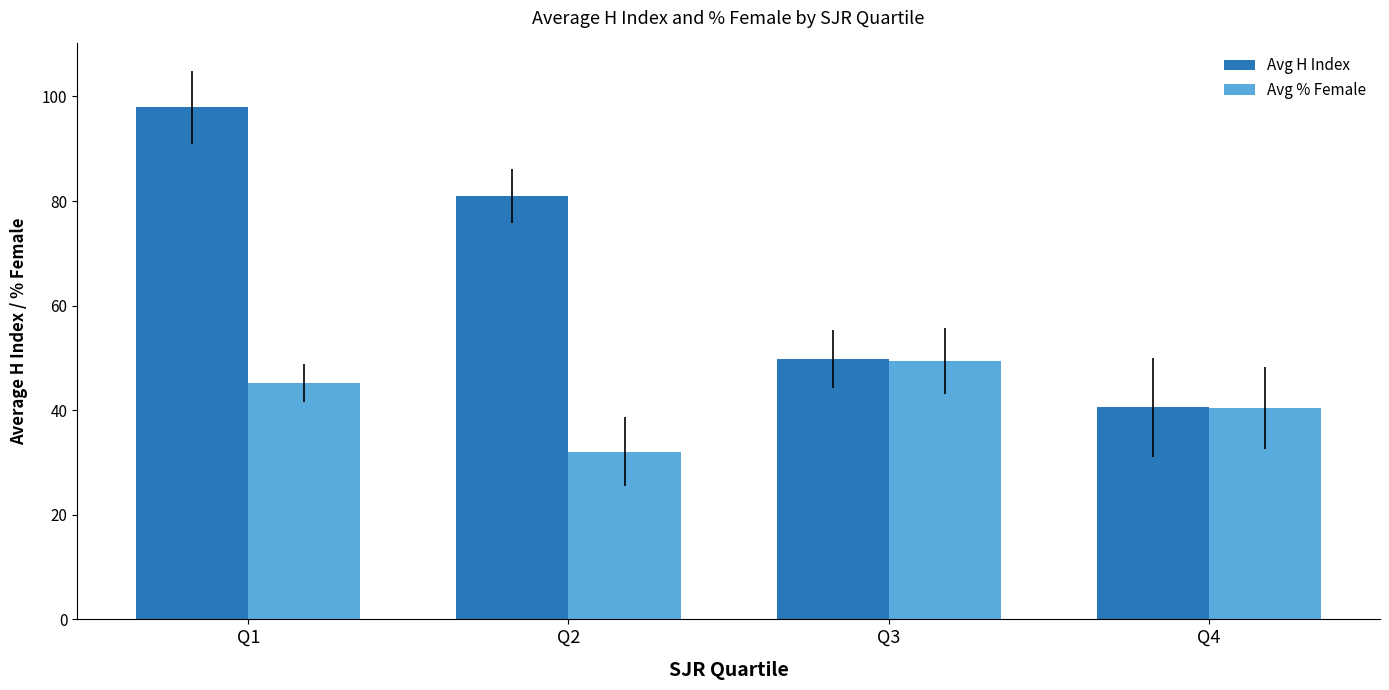

How many values in the Avg H Index series are below 81?

2